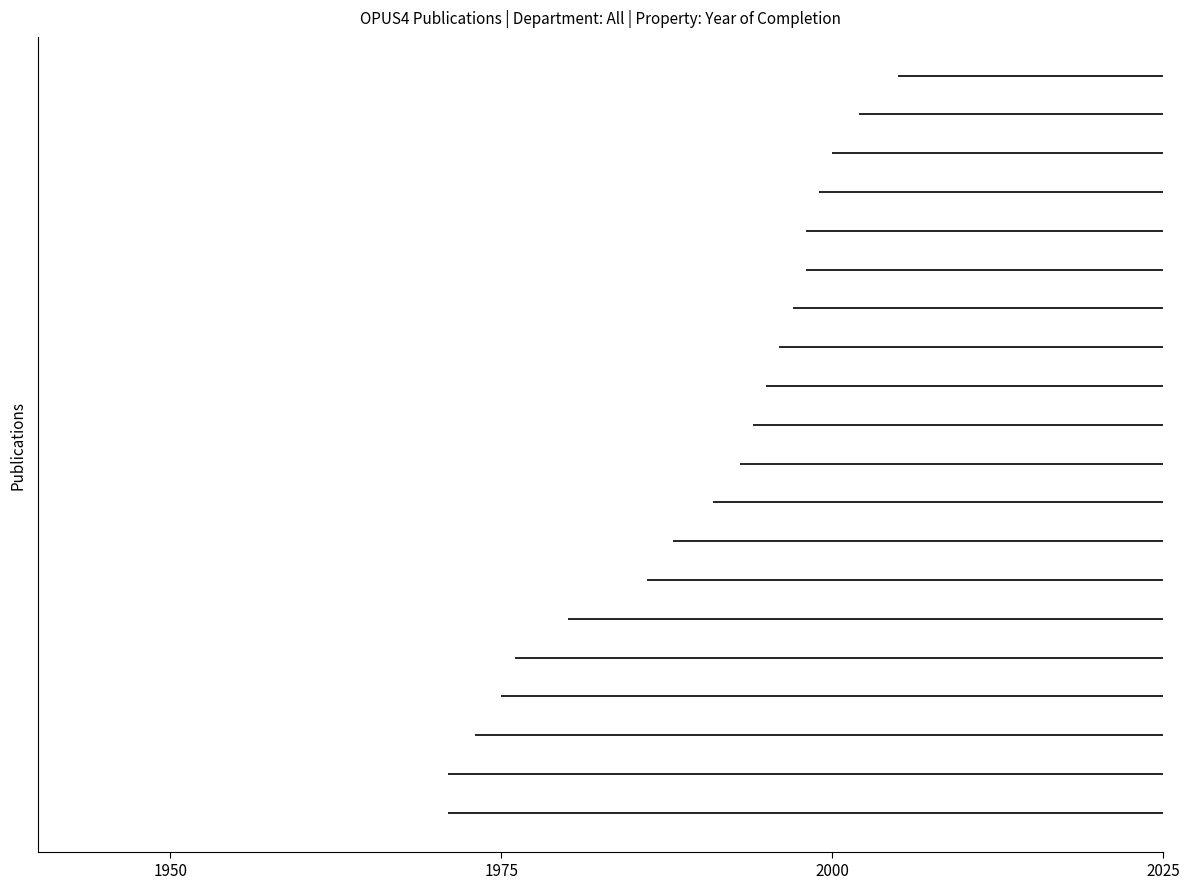

At how many categories does at least one series exceed 14?

2